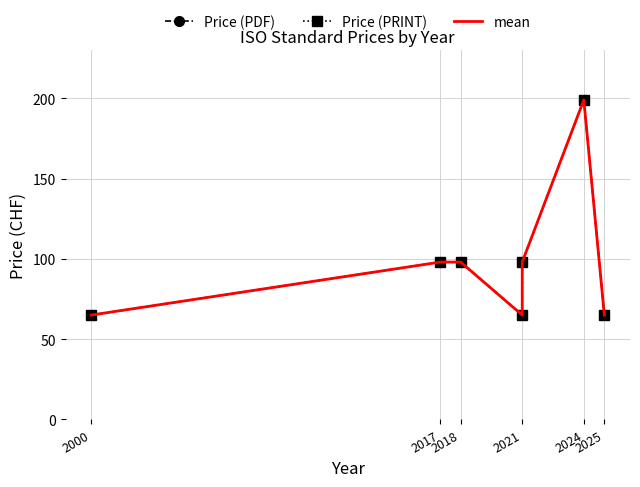

How many series are shown in this chart?

3